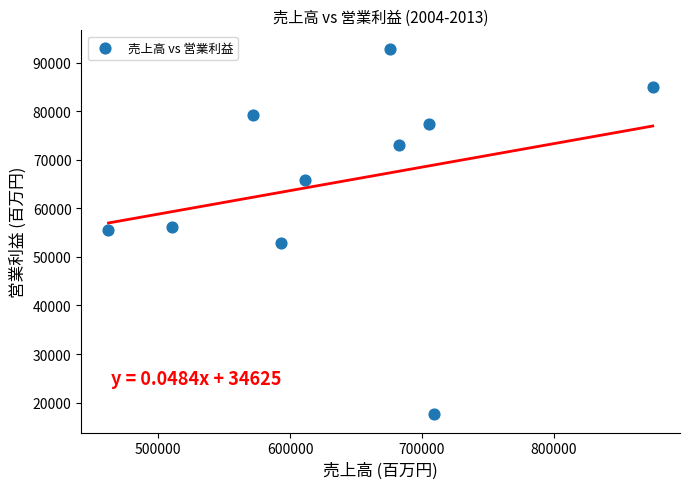

What is the average Y value?

65552